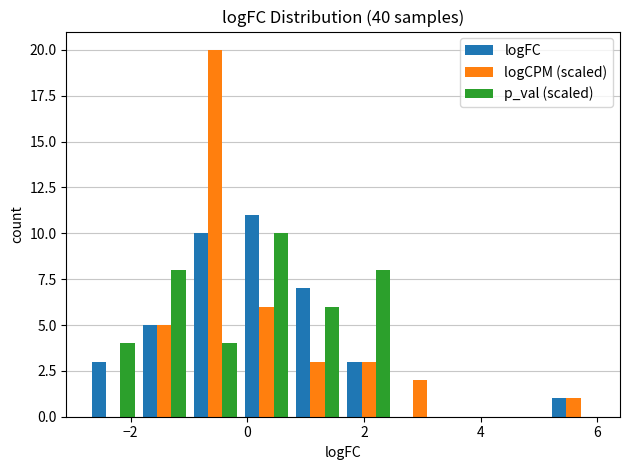

In the logCPM (scaled) series, which range on the x-axis has the tallest bar?

-1.0 to -0.2